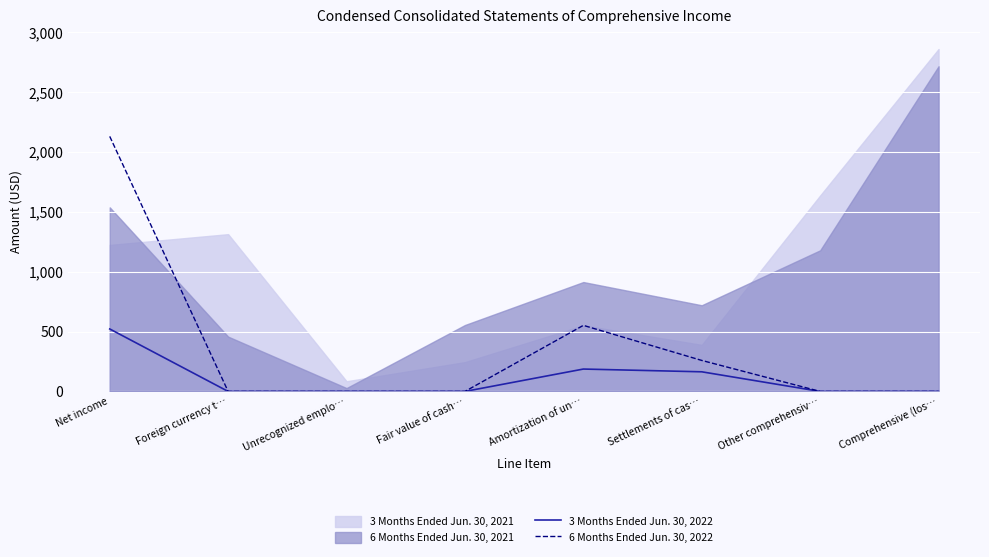

The 6 Months Ended Jun. 30, 2022 series shows 0 at Other comprehensiv…. True or false?

True